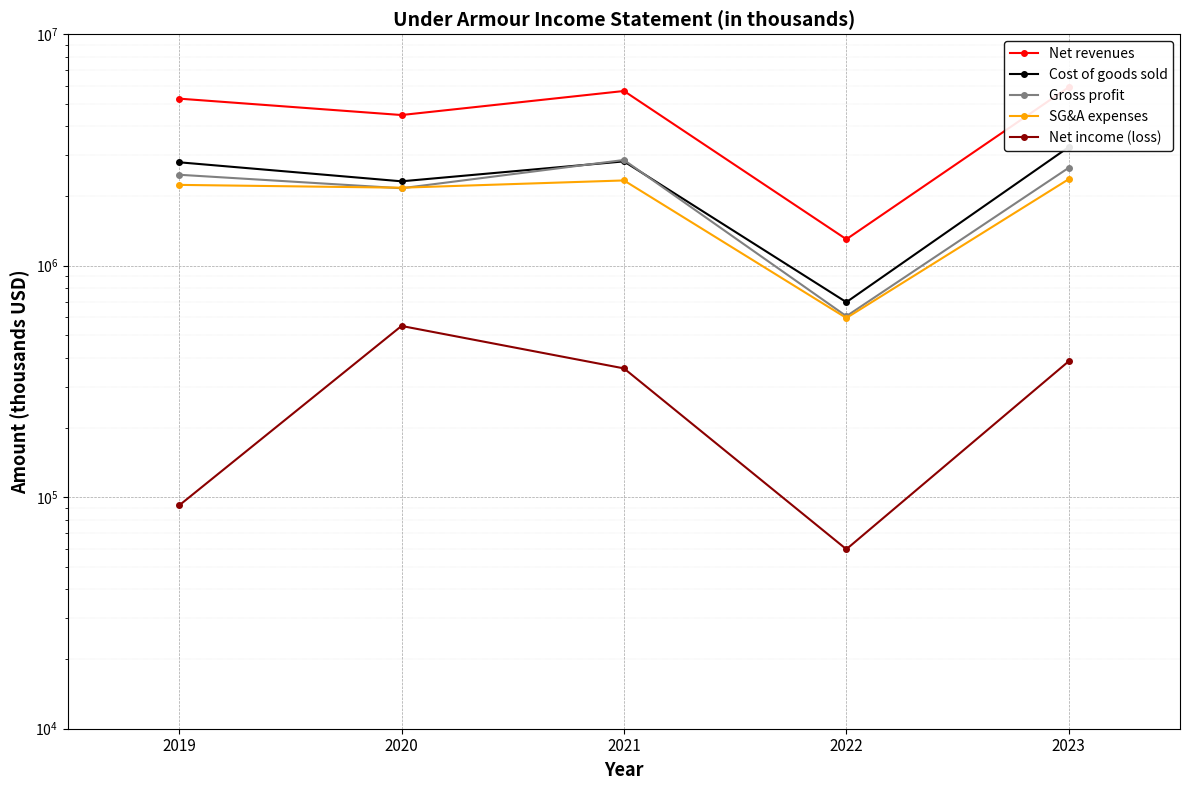

Reading left to right, what are all the values shown in this chart?

Net revenues: 2019=5267132	2020=4474667	2021=5683466	2022=1300945	2023=5903636
Cost of goods sold: 2019=2796599	2020=2314572	2021=2821967	2022=695781	2023=3254296
Gross profit: 2019=2470533	2020=2160095	2021=2861499	2022=605164	2023=2649340
SG&A expenses: 2019=2233763	2020=2171934	2021=2334691	2022=594446	2023=2365529
Net income (loss): 2019=92139	2020=549177	2021=360060	2022=59610	2023=386769